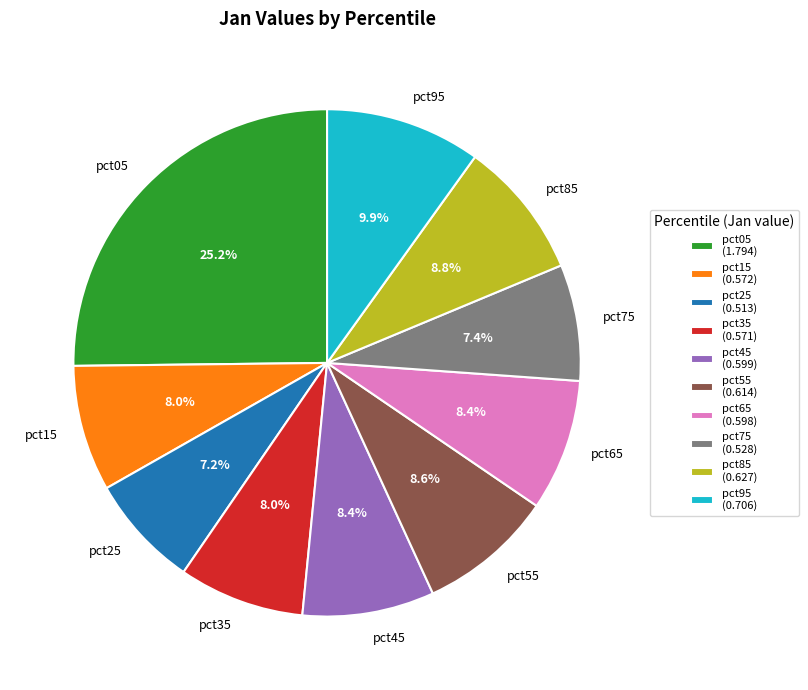

Approximately how many times larger is the value at pct45 compared to pct05?

0.3